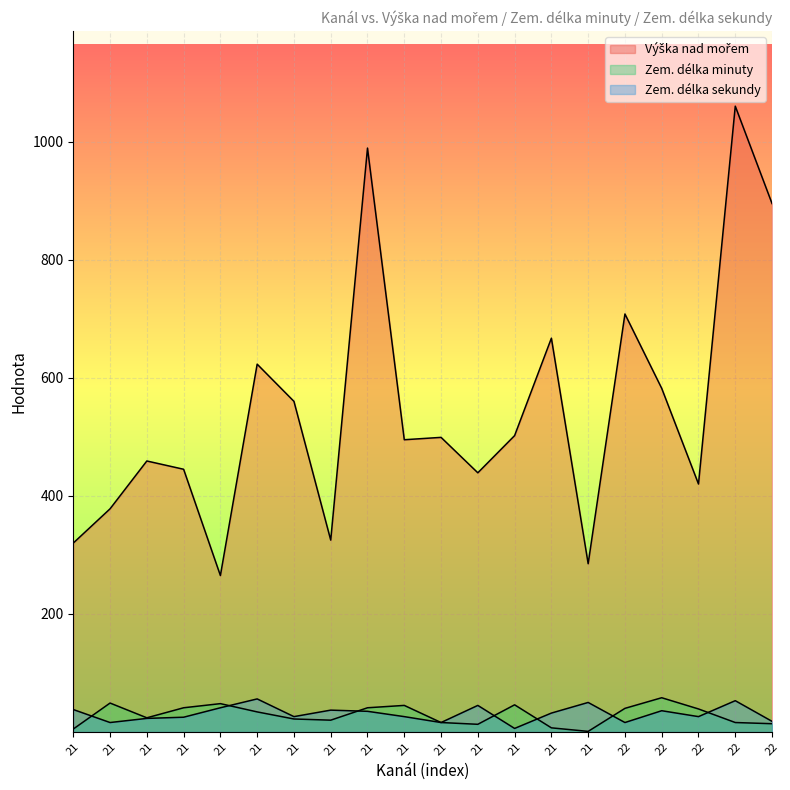

Which series has the largest total across all categories?

Výška nad mořem